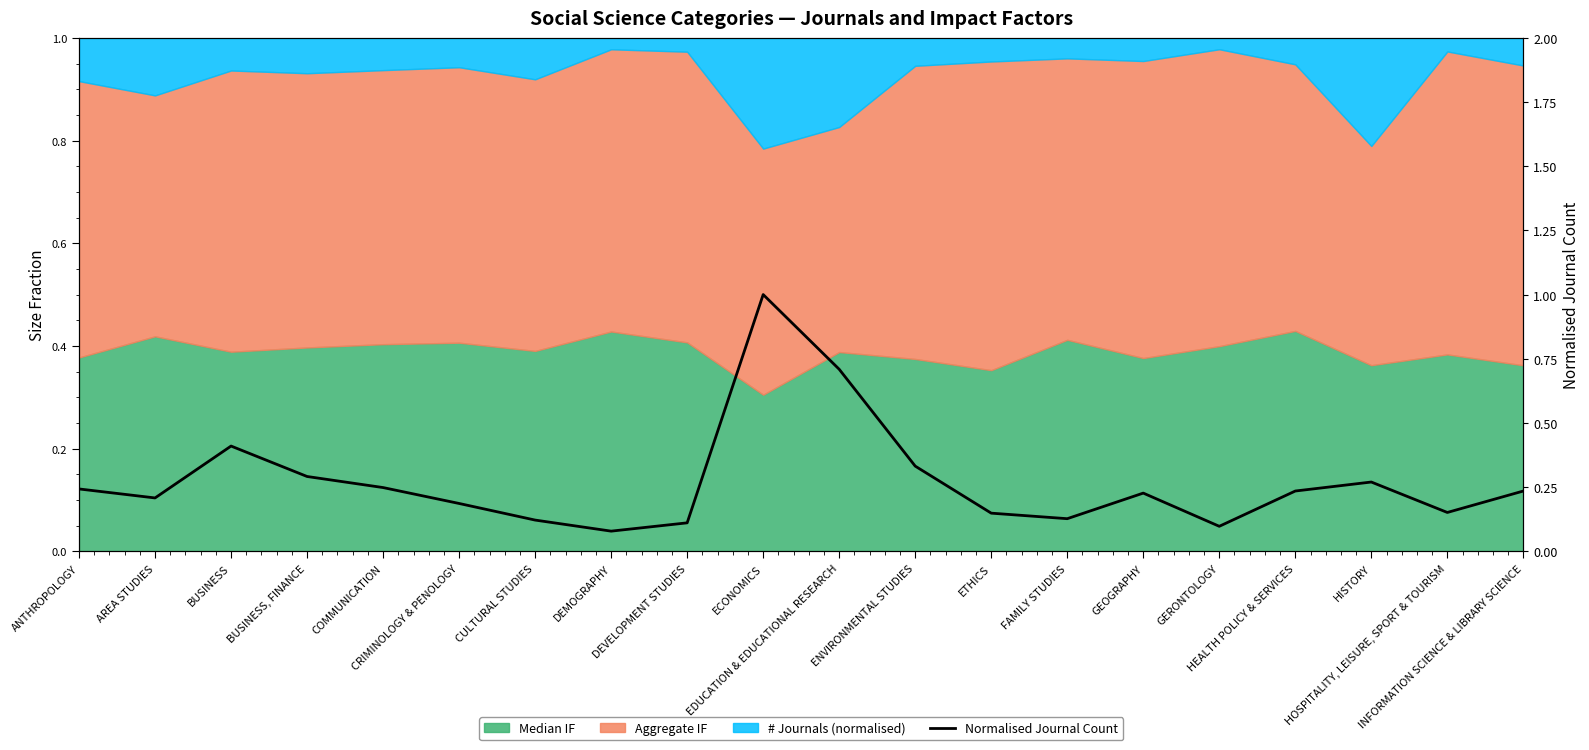

Reading right to left, transcribe all the data shown in this chart.

INFORMATION SCIENCE & LIBRARY SCIENCE=0.2	HOSPITALITY, LEISURE, SPORT & TOURISM=0.2	HISTORY=0.3	HEALTH POLICY & SERVICES=0.2	GERONTOLOGY=0.1	GEOGRAPHY=0.2	FAMILY STUDIES=0.1	ETHICS=0.1	ENVIRONMENTAL STUDIES=0.3	EDUCATION & EDUCATIONAL RESEARCH=0.7	ECONOMICS=1.0	DEVELOPMENT STUDIES=0.1	DEMOGRAPHY=0.1	CULTURAL STUDIES=0.1	CRIMINOLOGY & PENOLOGY=0.2	COMMUNICATION=0.2	BUSINESS, FINANCE=0.3	BUSINESS=0.4	AREA STUDIES=0.2	ANTHROPOLOGY=0.2